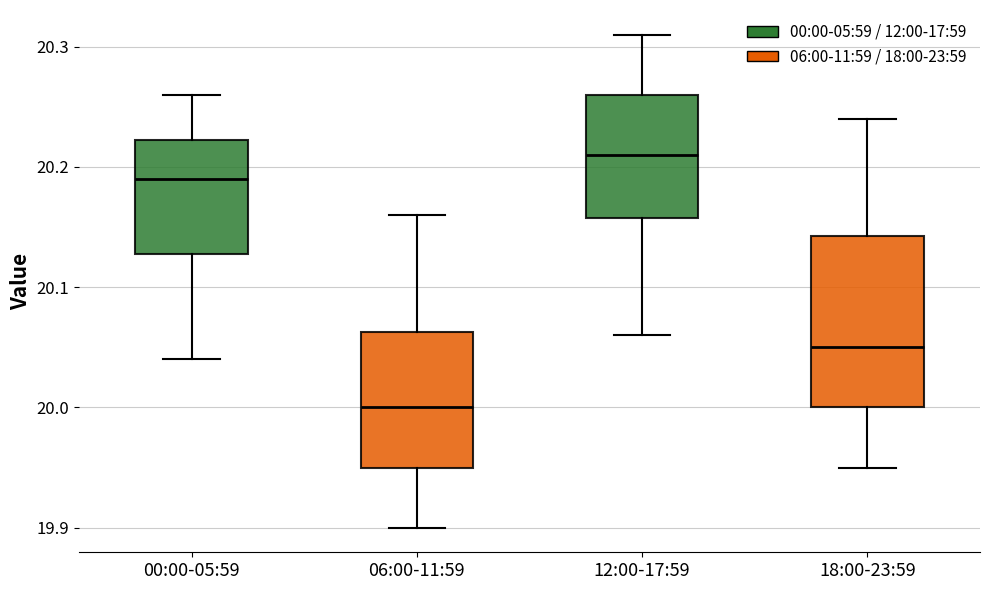

Reading left to right, transcribe this box plot: for each box, give where its median line is, the range the box spans, and where its two whiskers end, as read against the y-axis. The values are not printed on the chart, so give them approximately, as read against the axis.

00:00-05:59: median 20.19, box 20.13 to 20.22, whiskers 20.04 to 20.26
06:00-11:59: median 20.00, box 19.95 to 20.06, whiskers 19.90 to 20.16
12:00-17:59: median 20.21, box 20.16 to 20.26, whiskers 20.06 to 20.31
18:00-23:59: median 20.05, box 20.00 to 20.14, whiskers 19.95 to 20.24